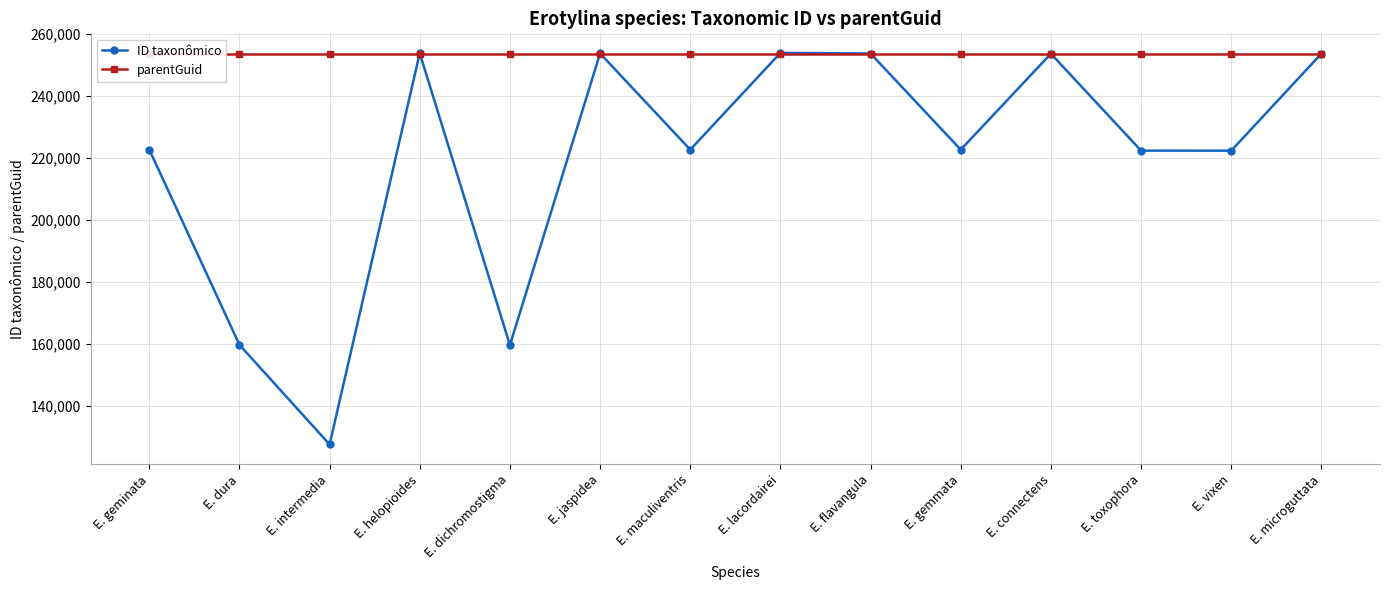

How many distinct data groups are displayed?

2